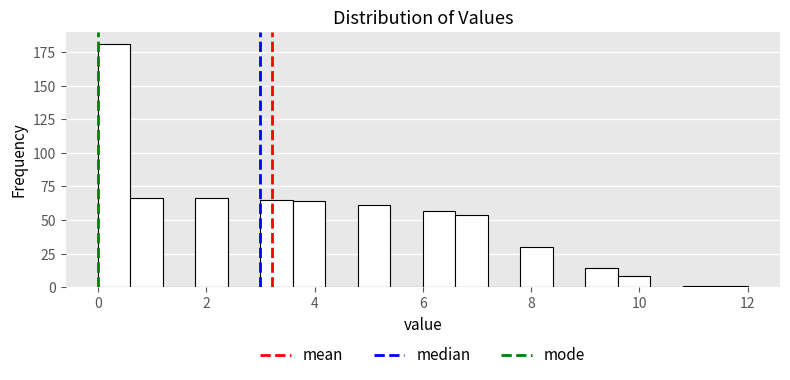

Around what value on the x-axis is the tallest bar? Give the approximate position of its centre, as read against the axis.

0.4